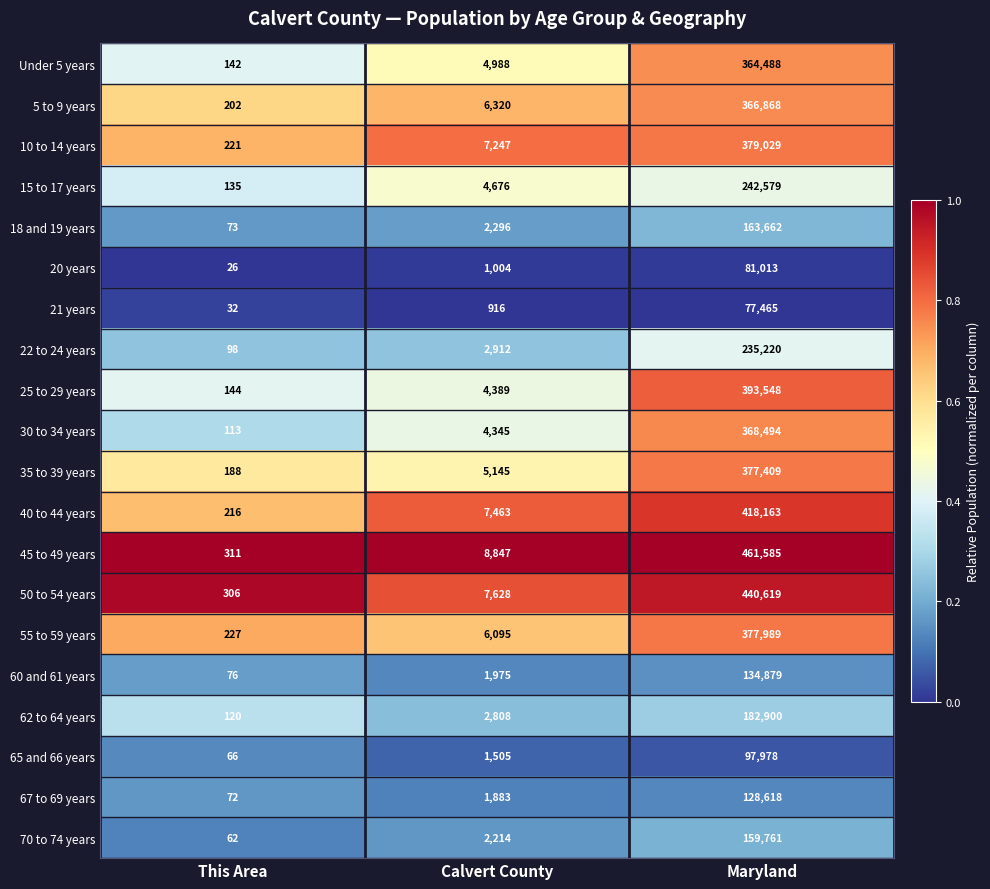

What is the average value of the 55 to 59 years series?

128104